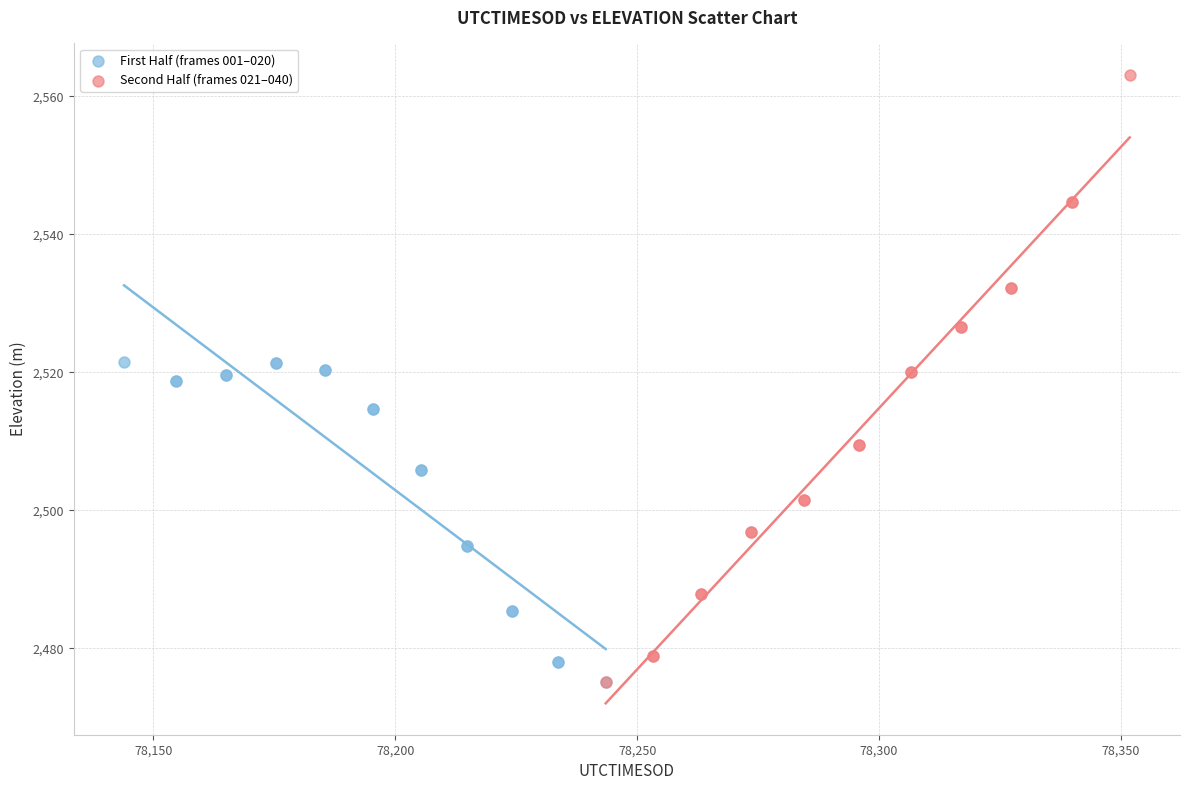

Which series contains the highest Y value?

Second Half (frames 021–040)